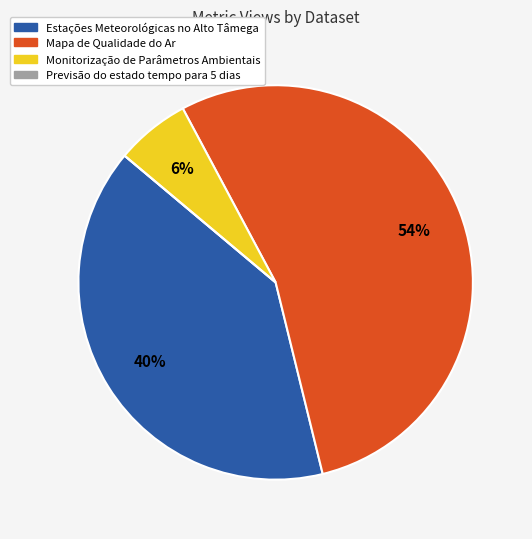

Which category has the biggest portion of the pie?

Mapa de Qualidade do Ar